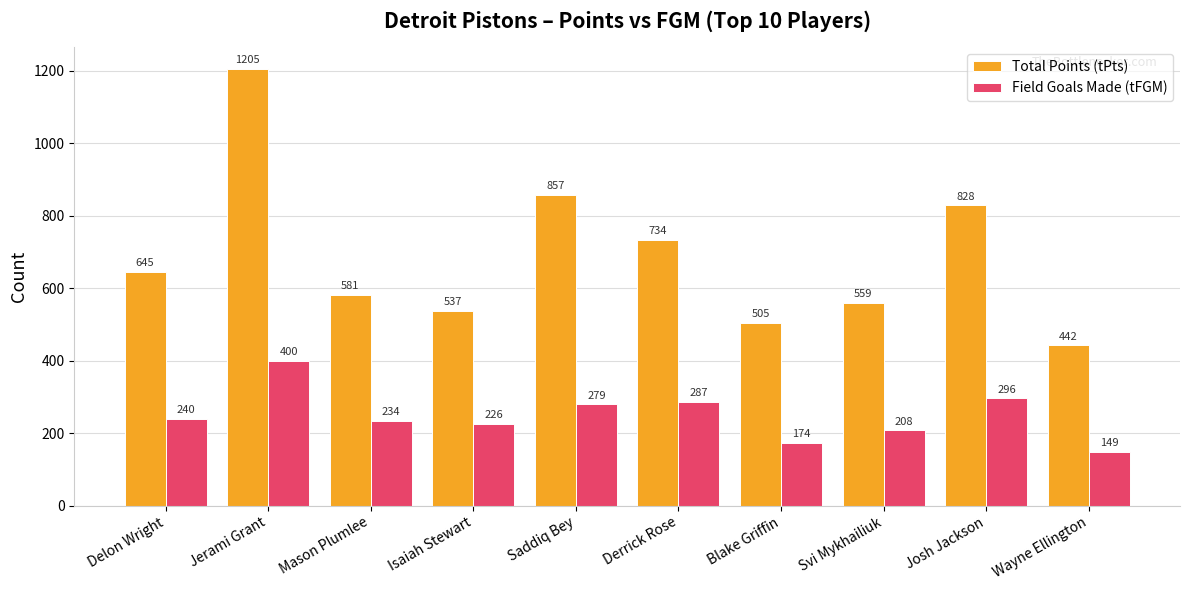

At how many categories does at least one series exceed 824?

3